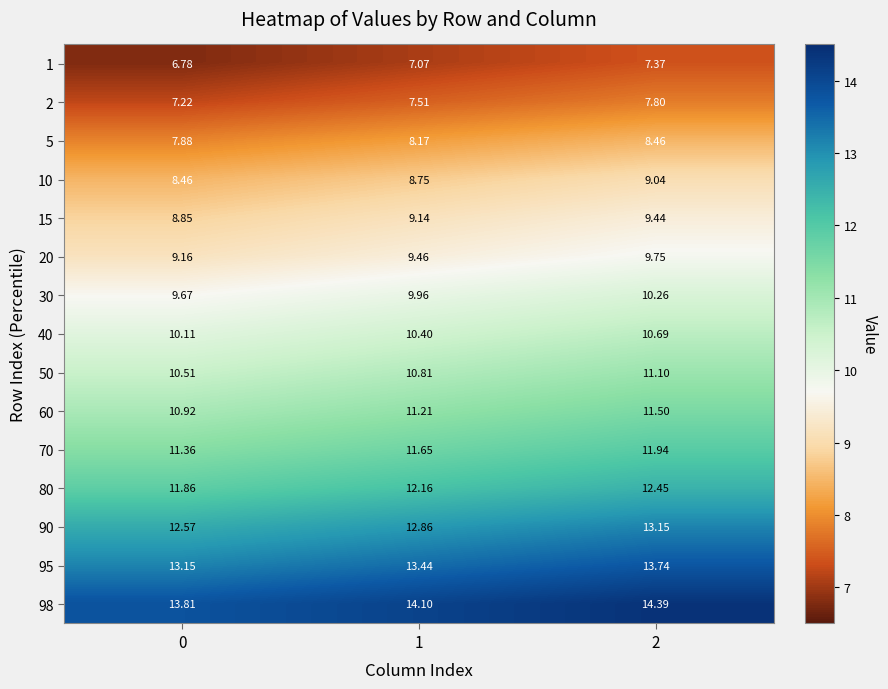

Is the value of 50 at 0 greater than the value of 10 at 1?

Yes